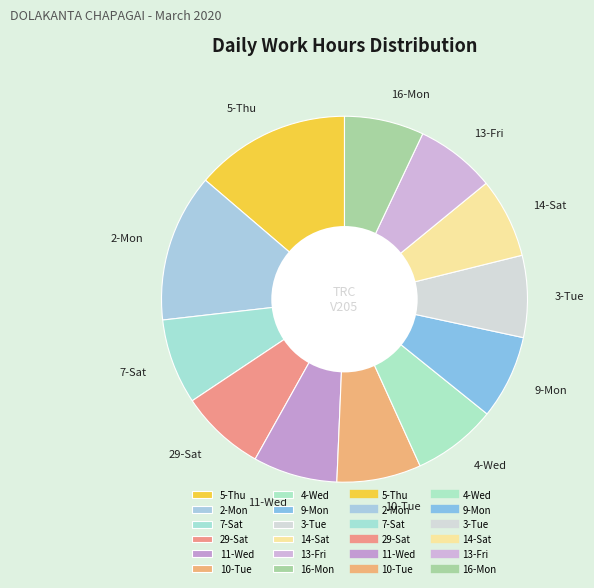

How many slices are in this pie chart?

12